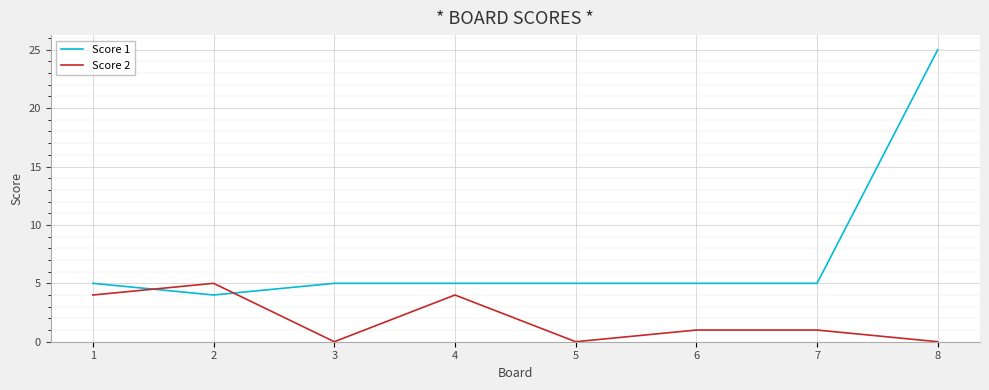

What is the spread (max minus min) of values at 7?

4